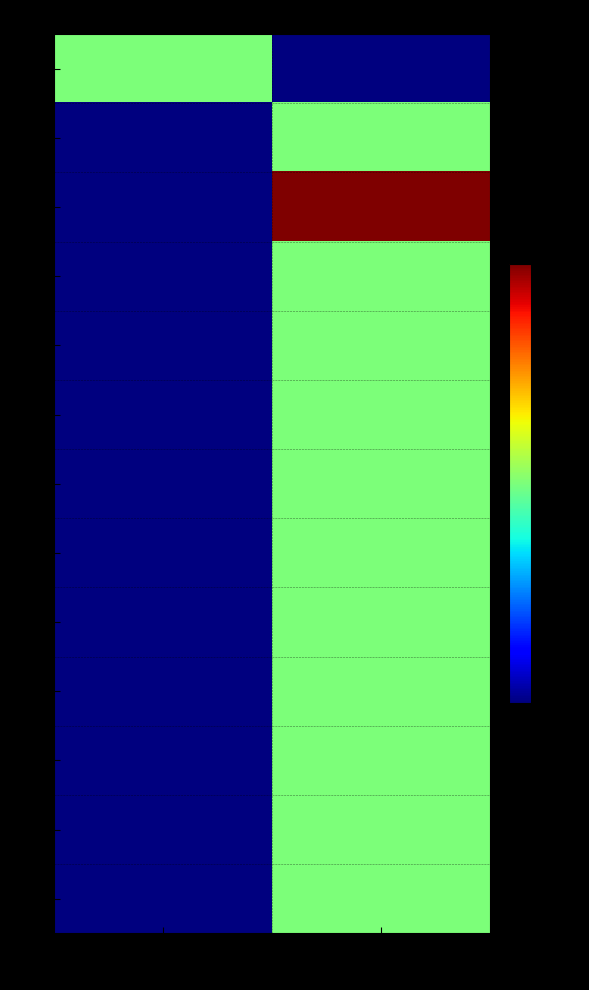

How many categories are shown in the chart?

2